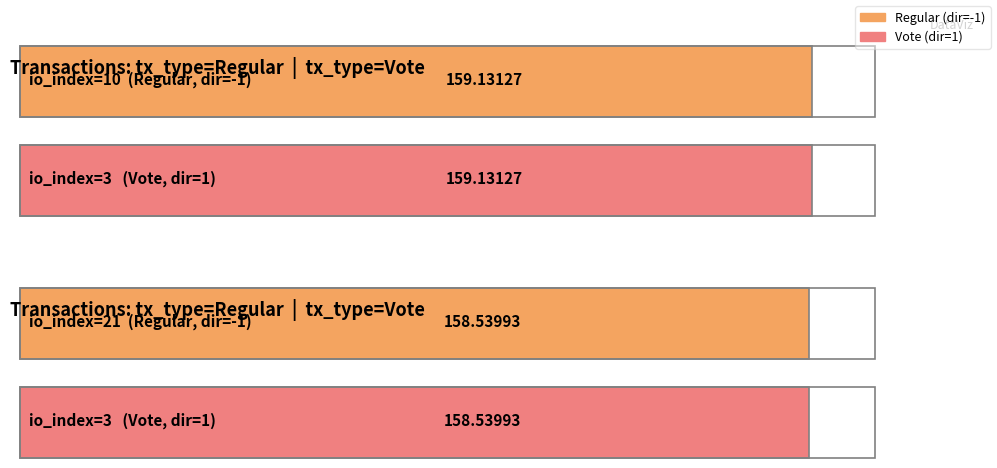

How many values in the value series are below 159?

2